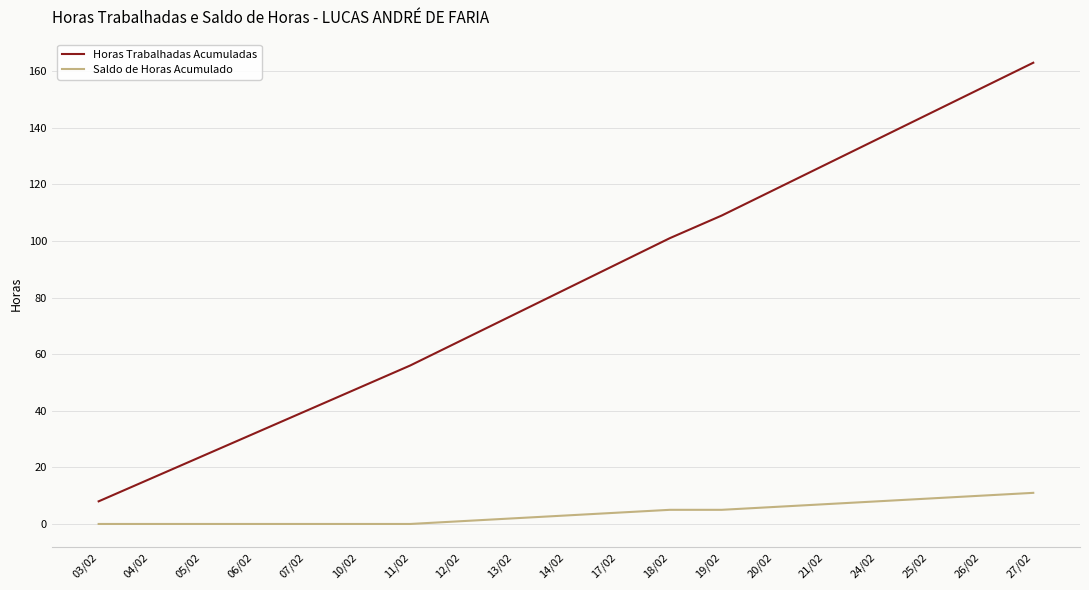

Reading left to right, what are all the values shown in this chart?

Horas Trabalhadas Acumuladas: 8	16	24	32	40	48	56	65	74	83	92	101	109	118	127	136	145	154	163
Saldo de Horas Acumulado: 0	0	0	0	0	0	0	1	2	3	4	5	5	6	7	8	9	10	11